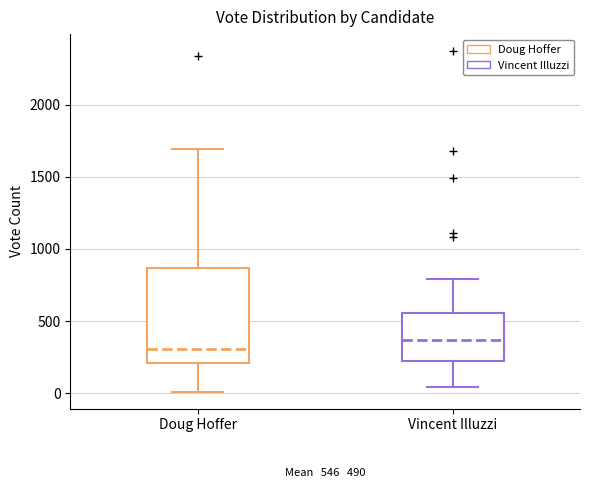

Which box has the highest median line?

Vincent Illuzzi